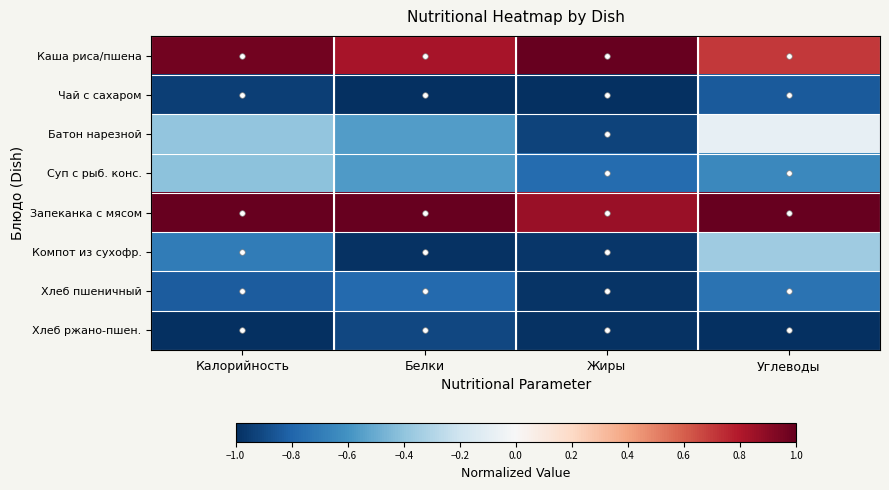

Reading left to right, transcribe all the data shown in this chart.

Каша риса/пшена: Калорийность=1.0	Белки=0.8	Жиры=1.0	Углеводы=0.7
Чай с сахаром: Калорийность=-0.9	Белки=-1.0	Жиры=-1.0	Углеводы=-0.8
Батон нарезной: Калорийность=-0.4	Белки=-0.6	Жиры=-0.9	Углеводы=-0.1
Суп с рыб. конс.: Калорийность=-0.4	Белки=-0.6	Жиры=-0.8	Углеводы=-0.6
Запеканка с мясом: Калорийность=1.0	Белки=1.0	Жиры=0.9	Углеводы=1.0
Компот из сухофр.: Калорийность=-0.7	Белки=-1.0	Жиры=-1.0	Углеводы=-0.4
Хлеб пшеничный: Калорийность=-0.8	Белки=-0.8	Жиры=-1.0	Углеводы=-0.7
Хлеб ржано-пшен.: Калорийность=-1.0	Белки=-0.9	Жиры=-1.0	Углеводы=-1.0